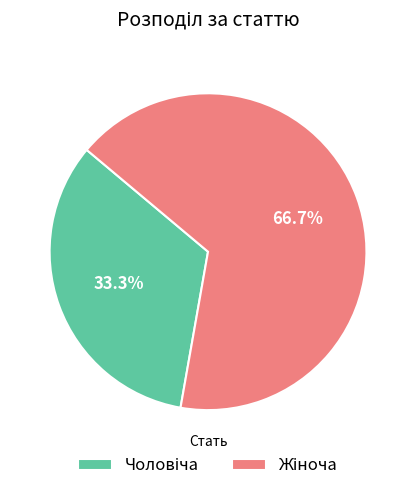

Is there a majority slice in this chart?

Yes